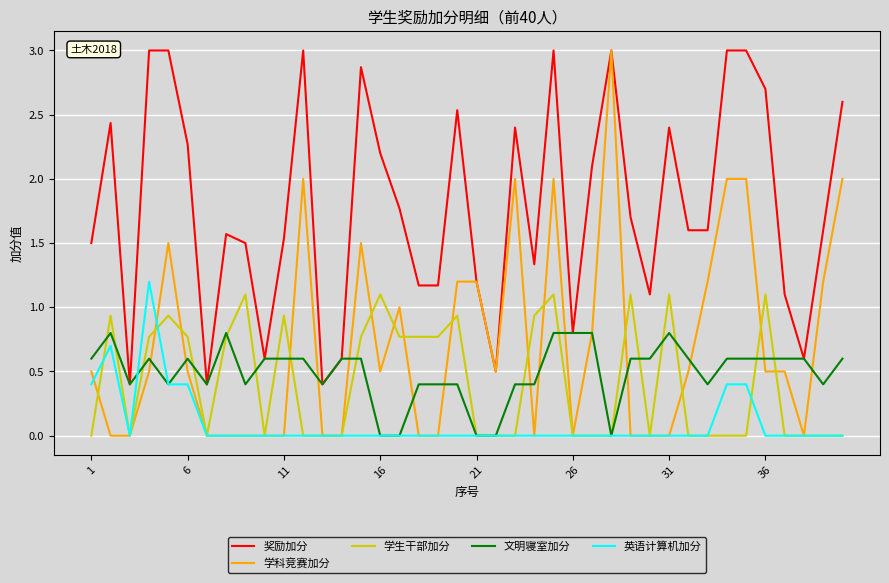

True or false: 学生干部加分 and 奖励加分 intersect in this chart.

False